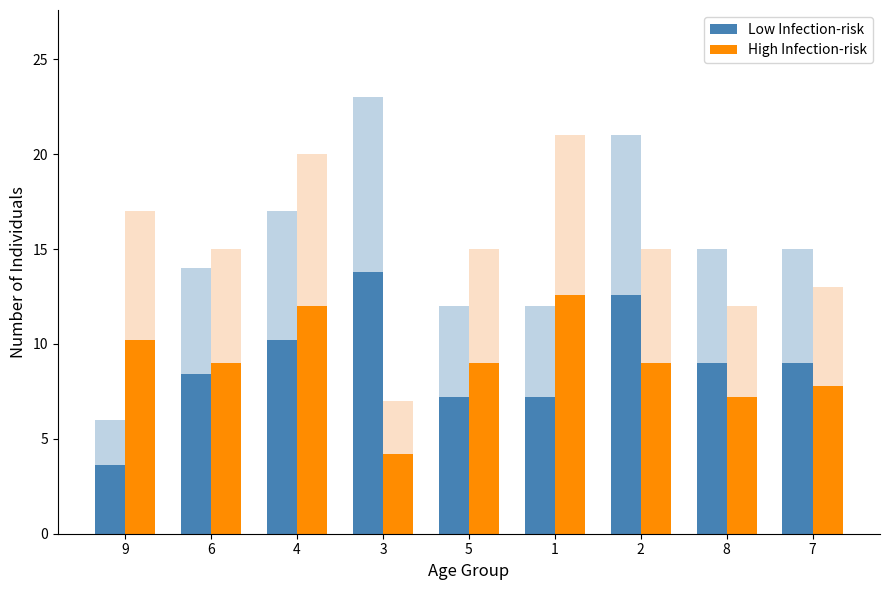

What is the difference between the High Infection-risk values at 8 and 3?

3.0